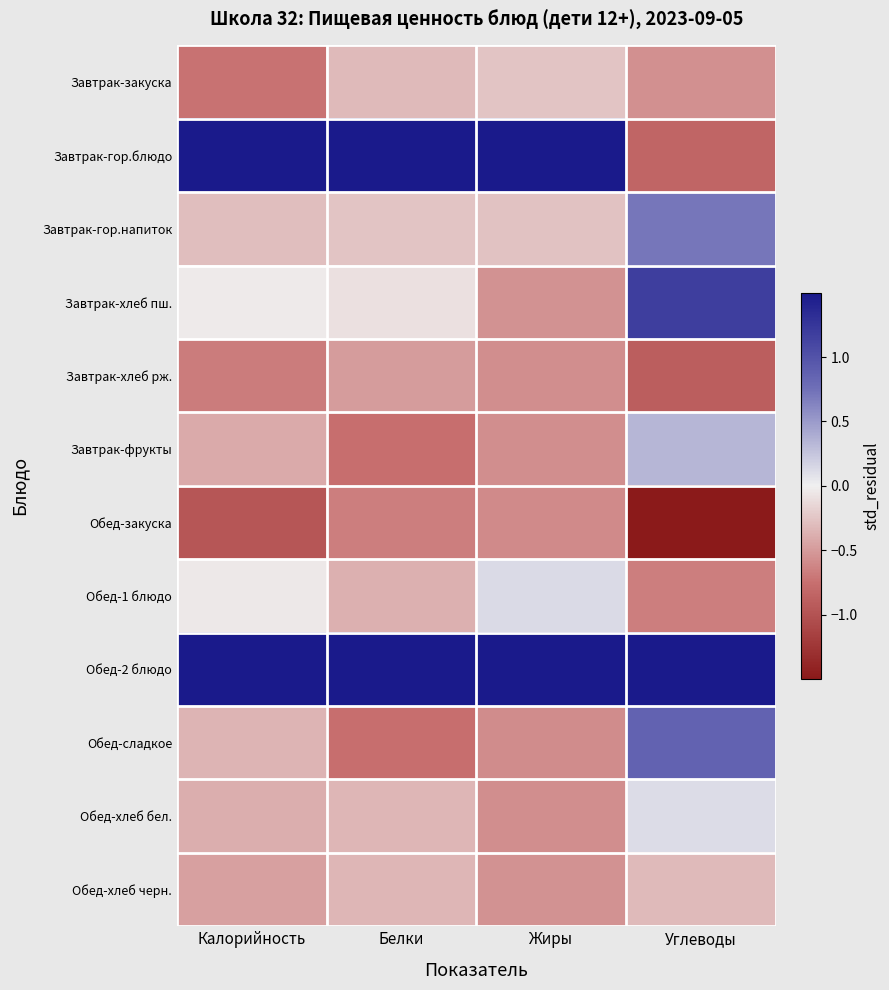

What is the spread (max minus min) of values at Углеводы?

3.0